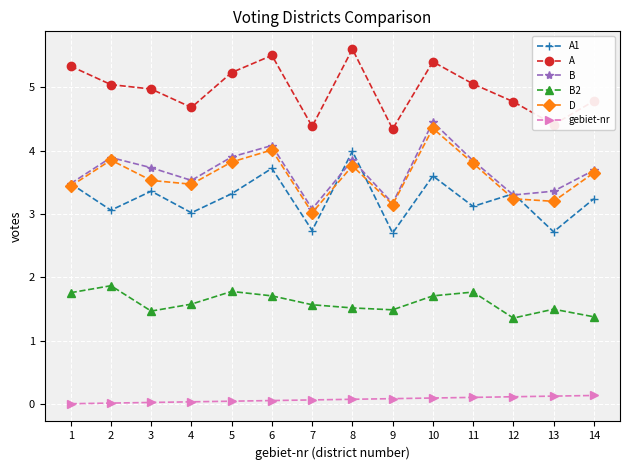

What is the maximum value shown in the chart?

5.6